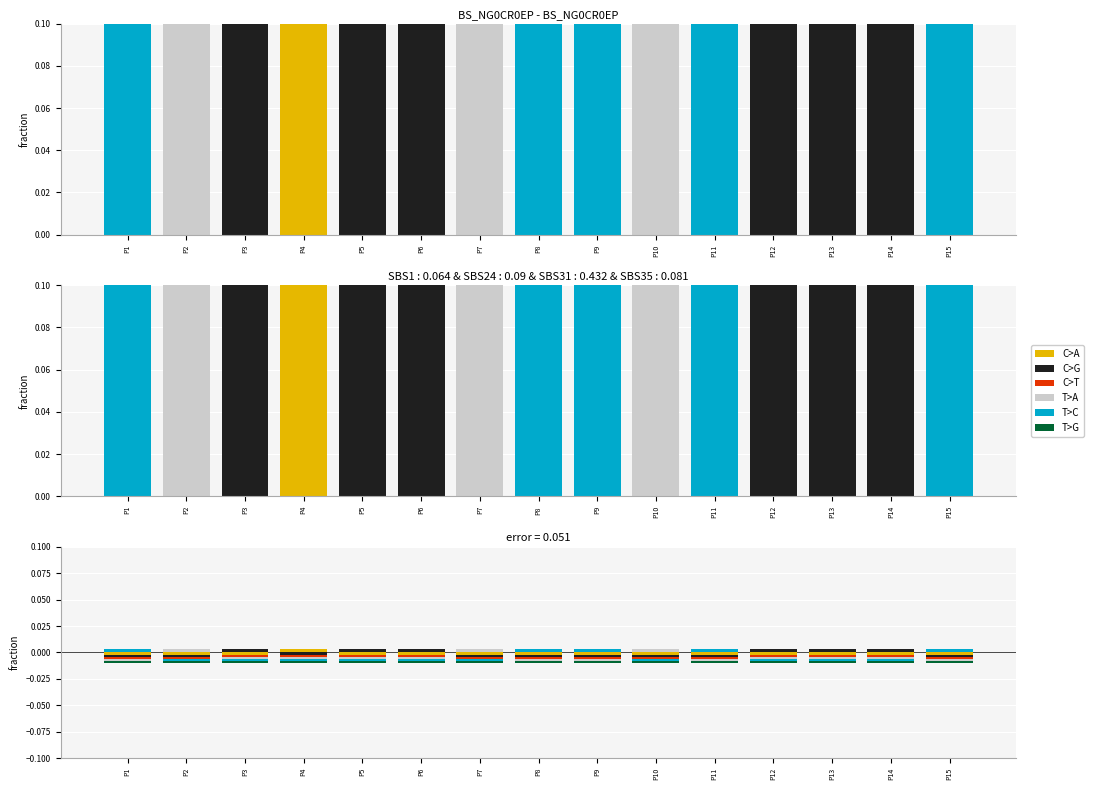

Count the number of data series in this chart.

6